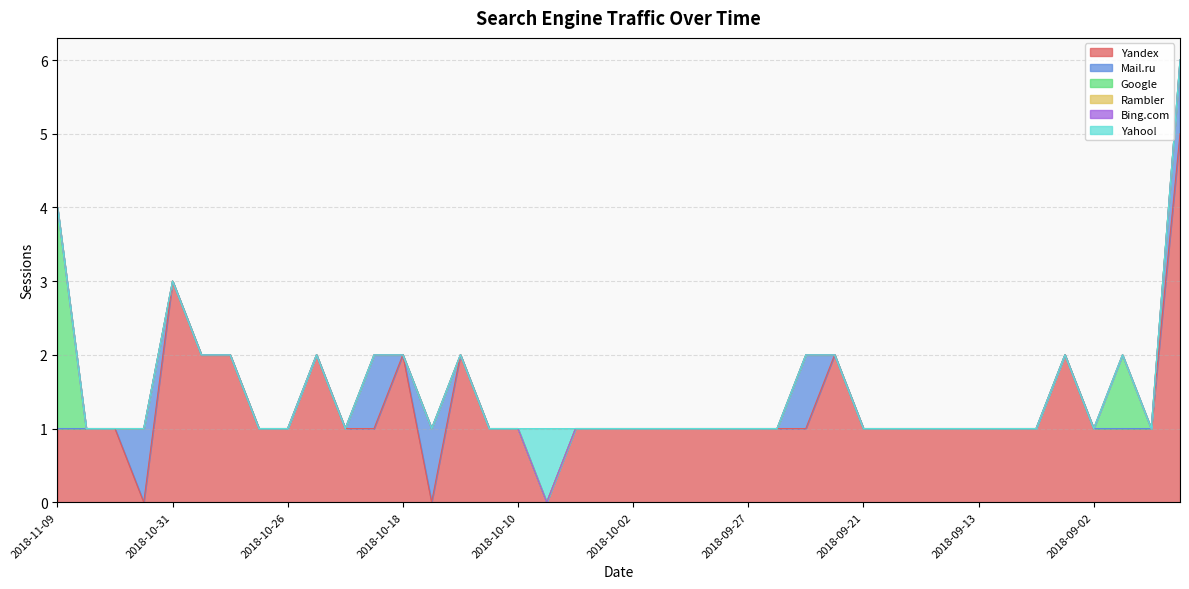

Reading left to right, extract all data points from this chart.

Yandex: 1	1	1	0	3	2	2	1	1	2	1	1	2	0	2	1	1	0	1	1	1	1	1	1	1	1	1	2	1	1	1	1	1	1	1	2	1	1	1	5
Mail.ru: 0	0	0	1	0	0	0	0	0	0	0	1	0	1	0	0	0	0	0	0	0	0	0	0	0	0	1	0	0	0	0	0	0	0	0	0	0	0	0	1
Google: 3	0	0	0	0	0	0	0	0	0	0	0	0	0	0	0	0	0	0	0	0	0	0	0	0	0	0	0	0	0	0	0	0	0	0	0	0	1	0	0
Rambler: 0	0	0	0	0	0	0	0	0	0	0	0	0	0	0	0	0	0	0	0	0	0	0	0	0	0	0	0	0	0	0	0	0	0	0	0	0	0	0	0
Bing.com: 0	0	0	0	0	0	0	0	0	0	0	0	0	0	0	0	0	0	0	0	0	0	0	0	0	0	0	0	0	0	0	0	0	0	0	0	0	0	0	0
Yahoo!: 0	0	0	0	0	0	0	0	0	0	0	0	0	0	0	0	0	1	0	0	0	0	0	0	0	0	0	0	0	0	0	0	0	0	0	0	0	0	0	0